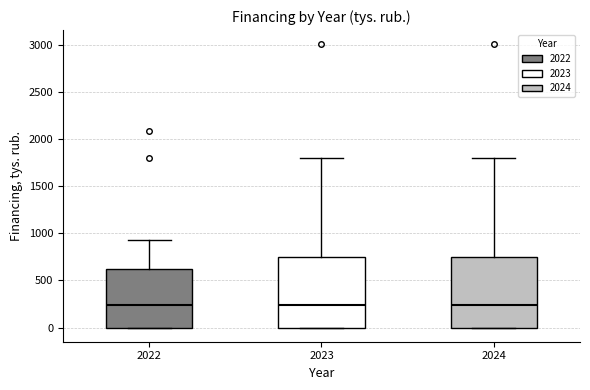

Where does the median line of the box at x = 2024 sit on the y-axis? The values are not printed on the chart, so give them approximately, as read against the axis.

250